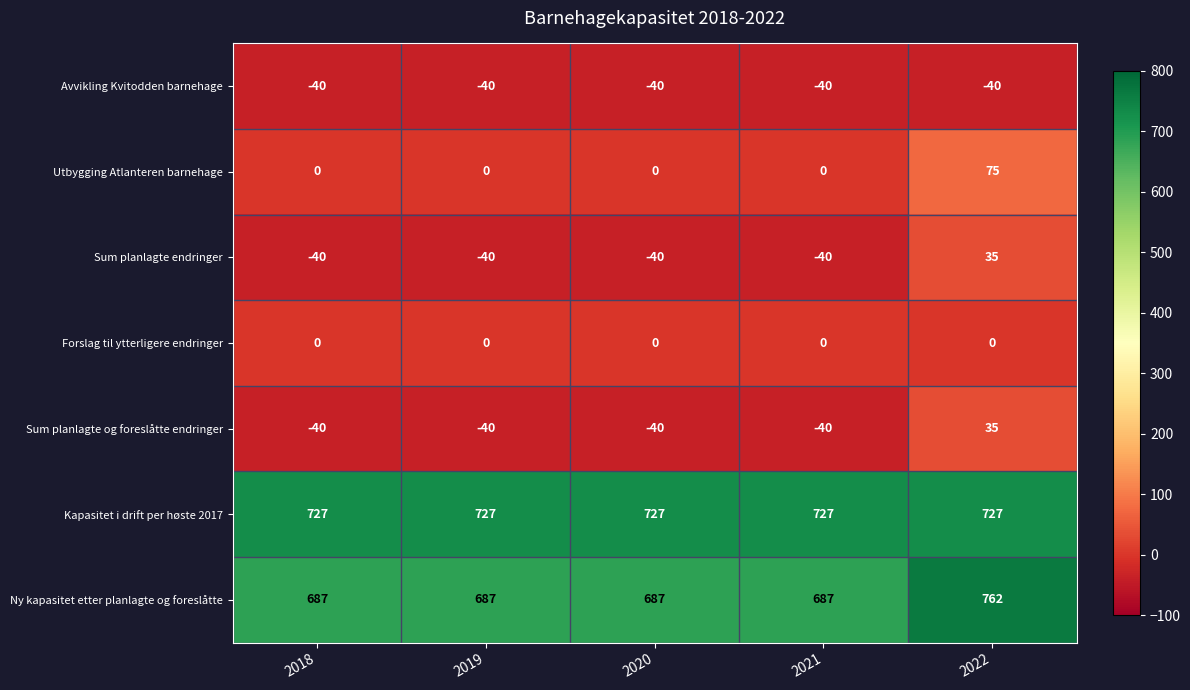

What is the difference between the highest and lowest values at 2019?

767